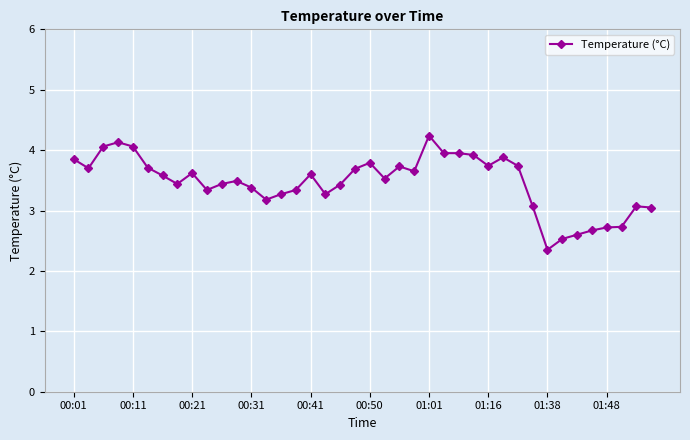

What is the value of the 26th point from the left?

4.0